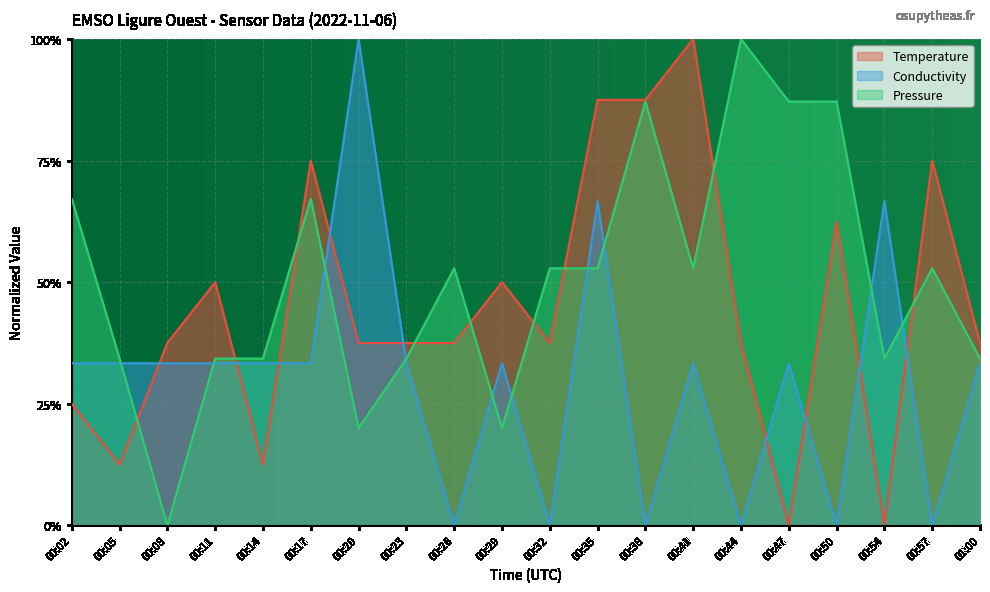

After their last crossing, which series has the higher values: Conductivity or Pressure?

Pressure